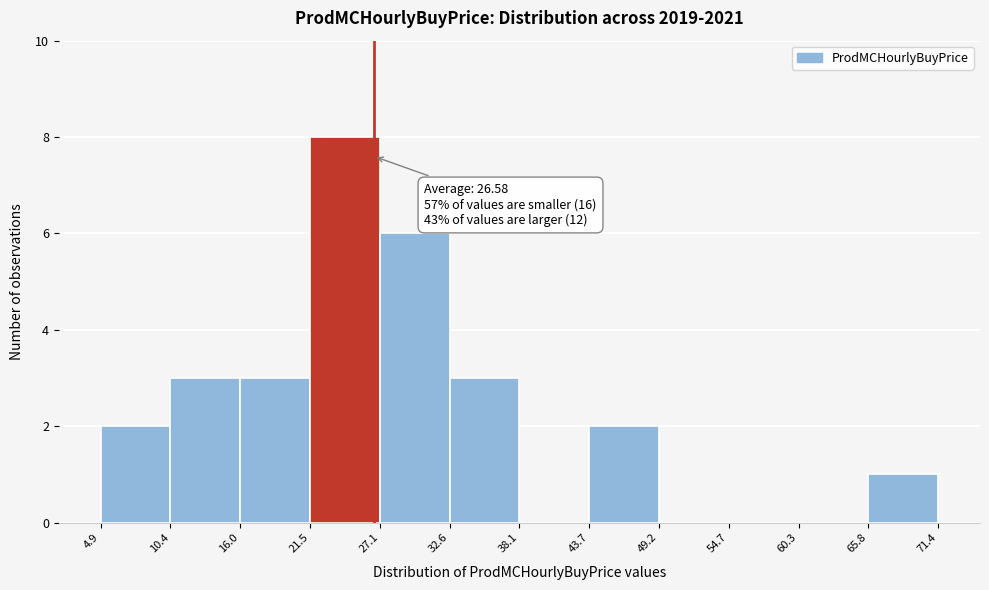

Which range on the x-axis has the tallest bar?

21.5 to 27.1